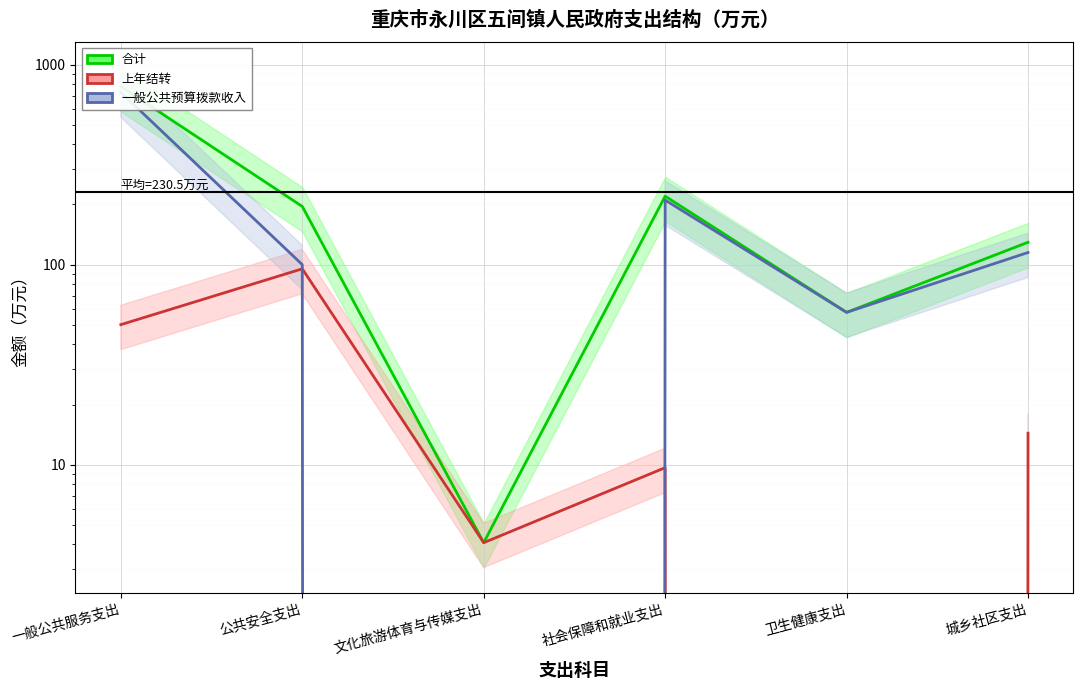

Rank the series at 一般公共服务支出 from lowest to highest value.

上年结转, 一般公共预算拨款收入, 合计